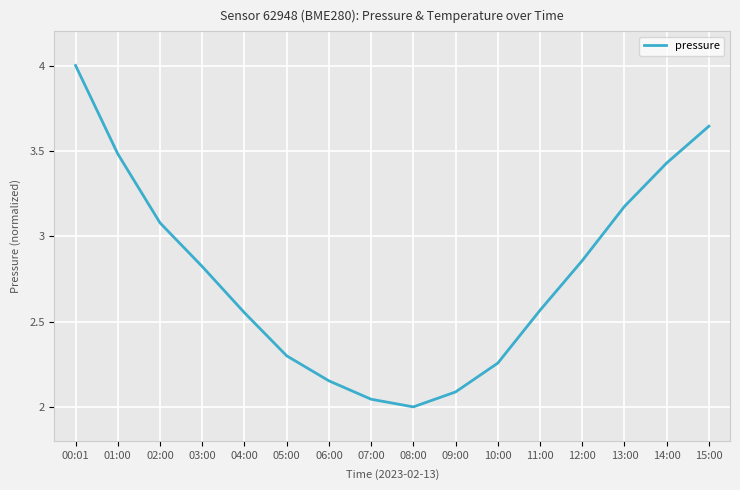

What position from the left is 06:00?

7